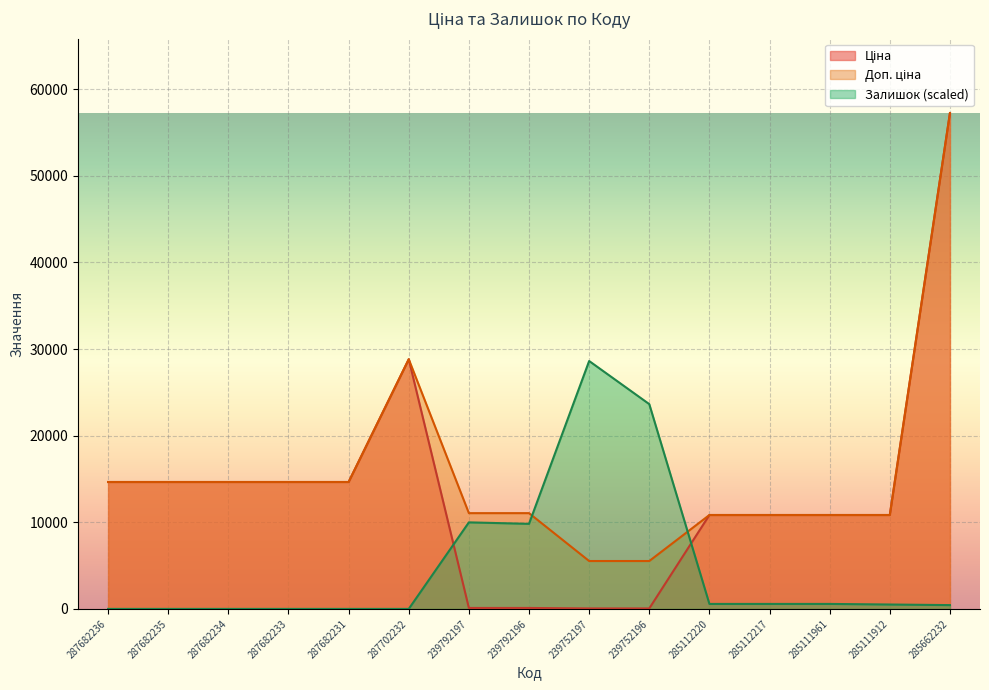

Is the value of Доп. ціна at 285662232 greater than the value of Ціна at 287682236?

Yes